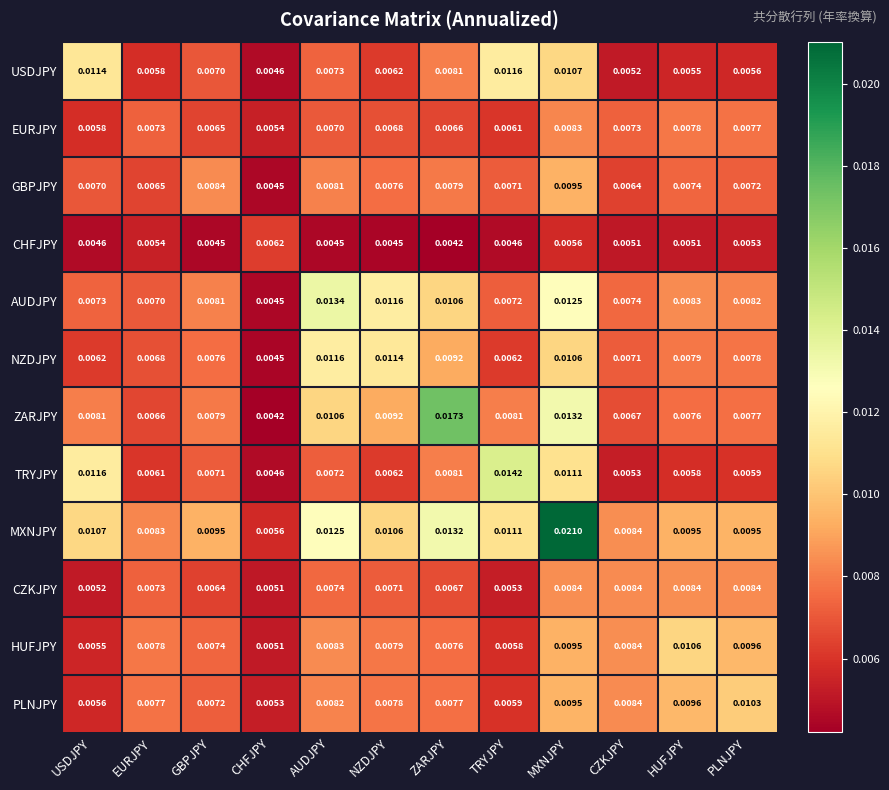

Rank the series at USDJPY from lowest to highest value.

CHFJPY, CZKJPY, HUFJPY, PLNJPY, EURJPY, NZDJPY, GBPJPY, AUDJPY, ZARJPY, MXNJPY, USDJPY, TRYJPY